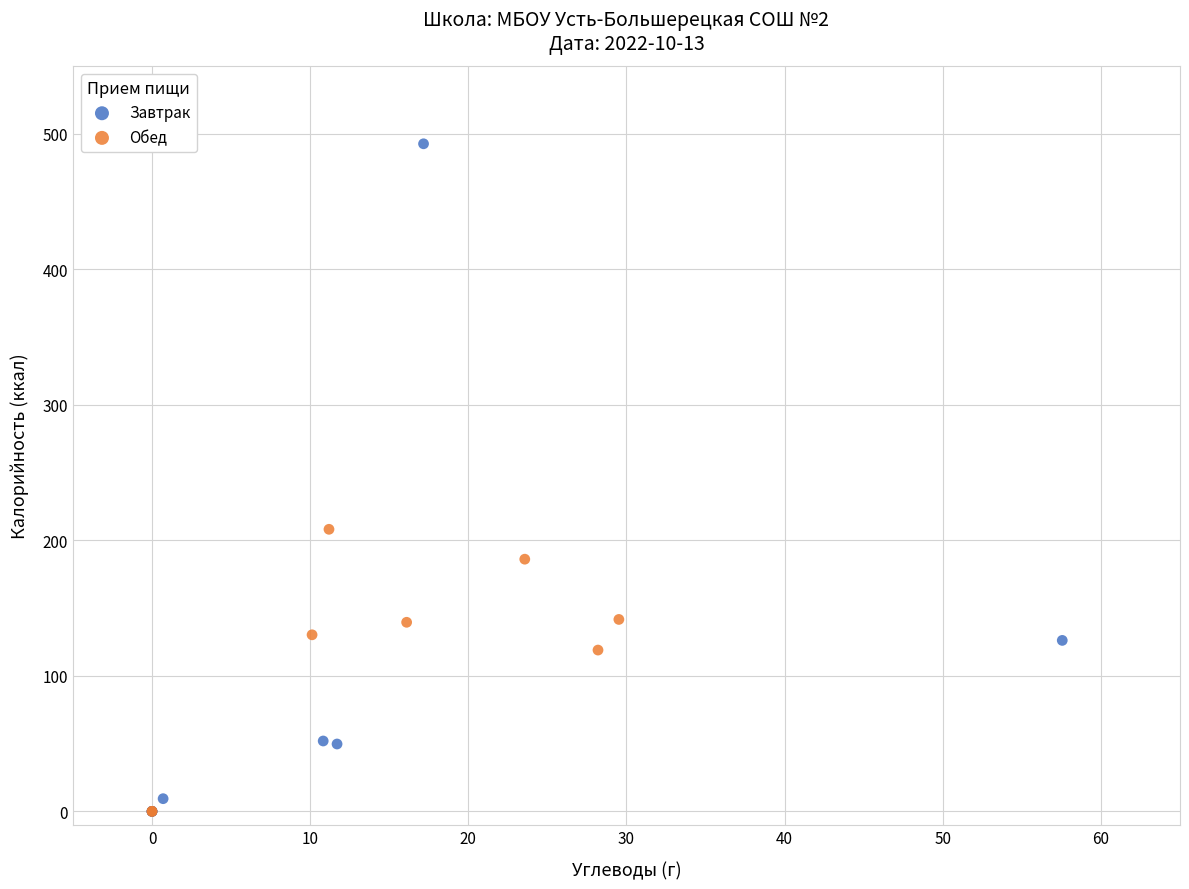

Which series reaches the maximum Y coordinate?

Завтрак